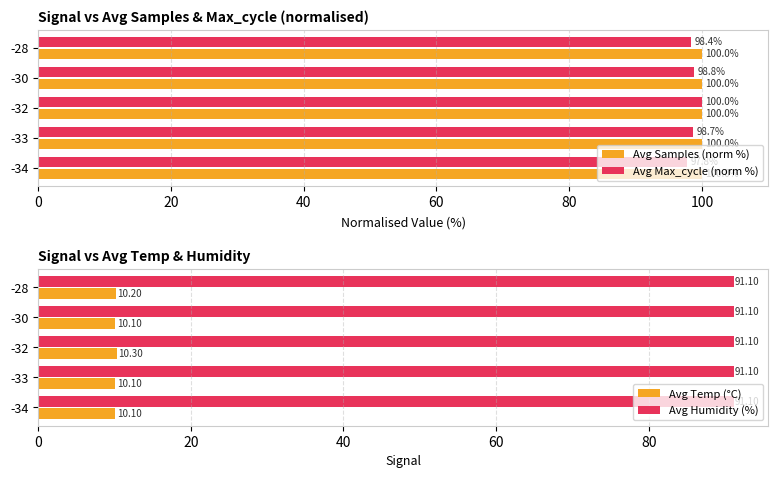

What is the minimum value for Avg Samples (norm %)?

100.0